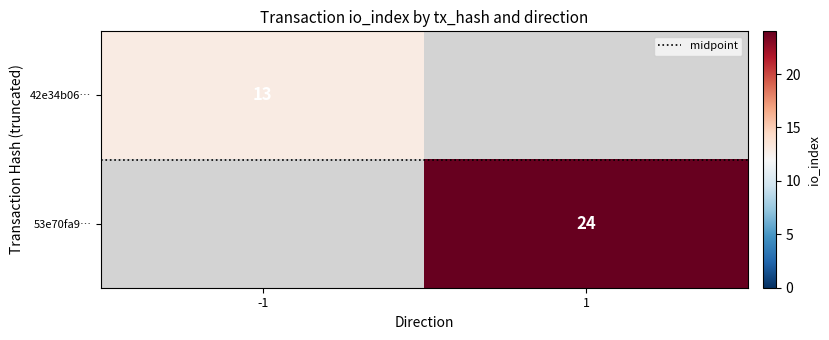

How many series are shown in this chart?

3